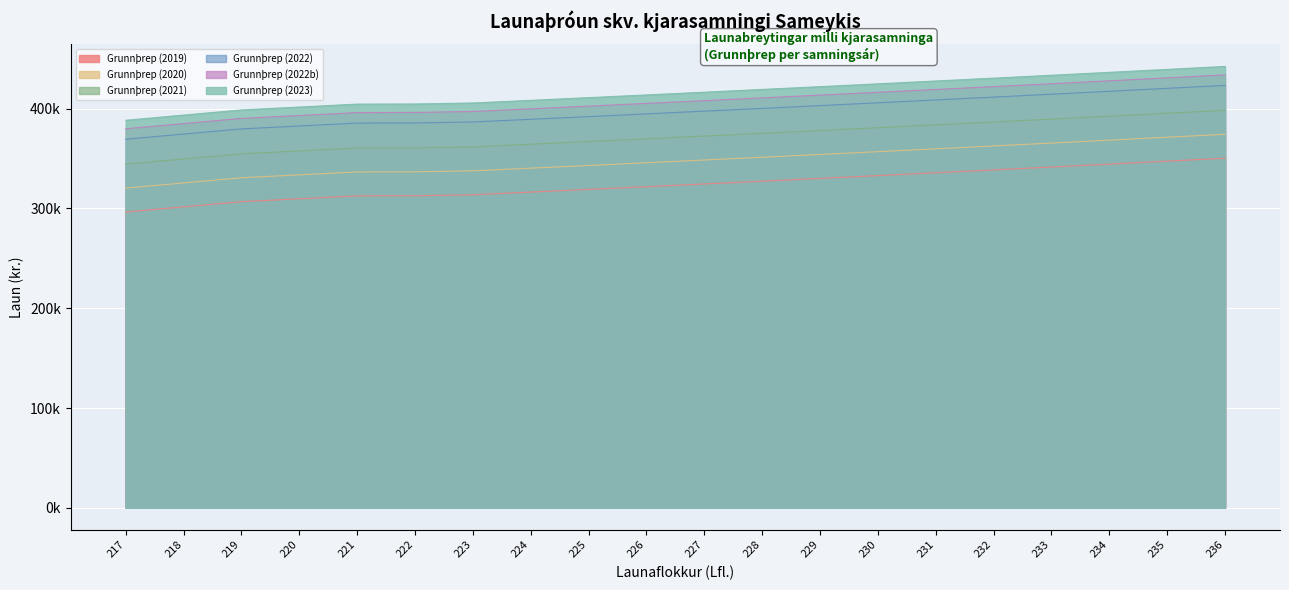

Where is Grunnþrep (2020) nearest to the value 347437?

227